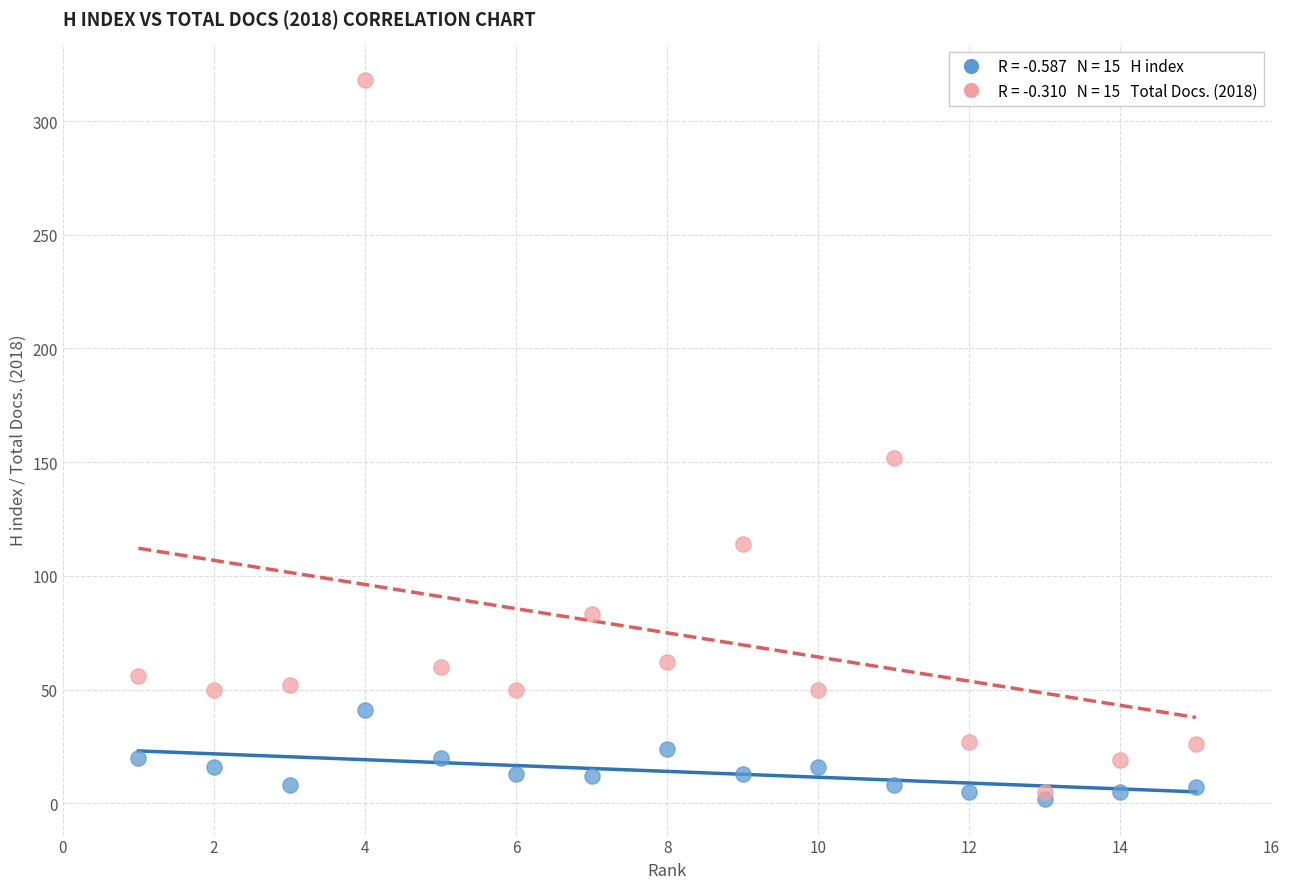

Across all series, what Y value is closest to 160?

152